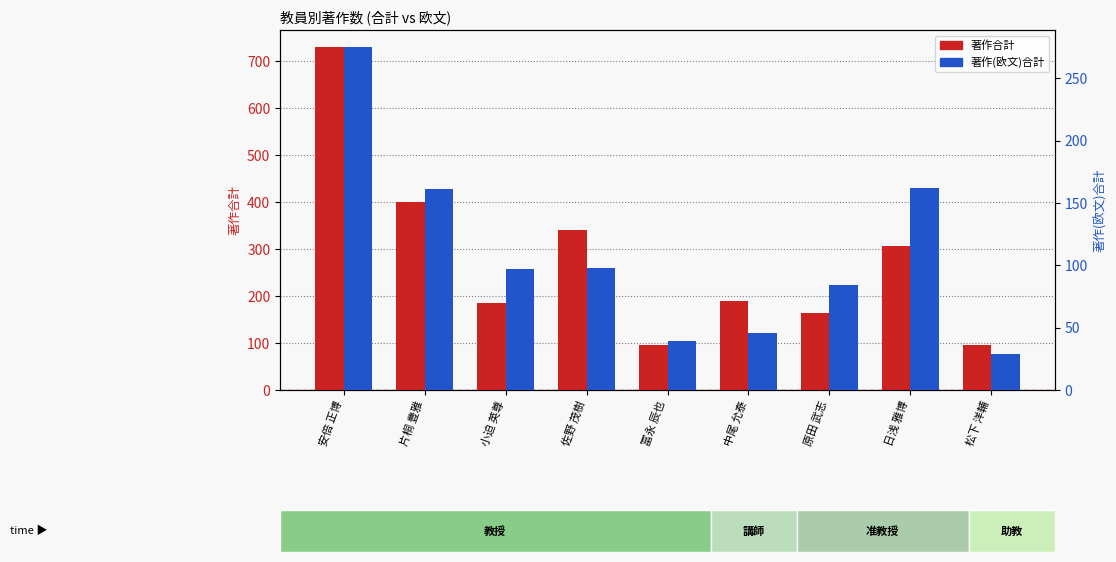

What is the value of the 著作(欧文)合計 bar at the 3rd from the left?

97